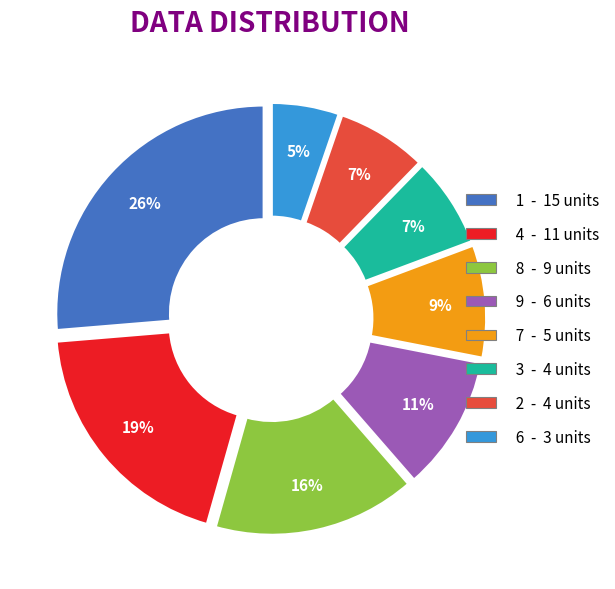

To the nearest percent, what is the average slice percentage?

12%